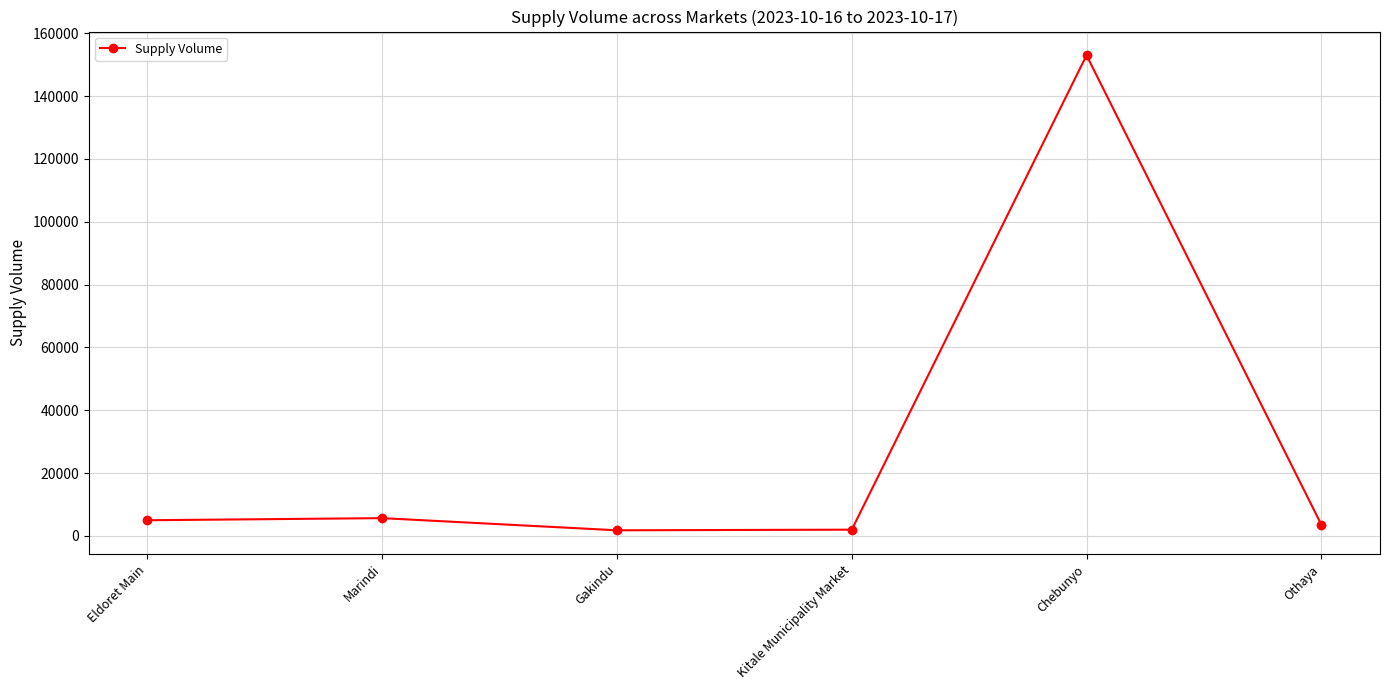

True or false: the data shows 5000 at Eldoret Main.

True